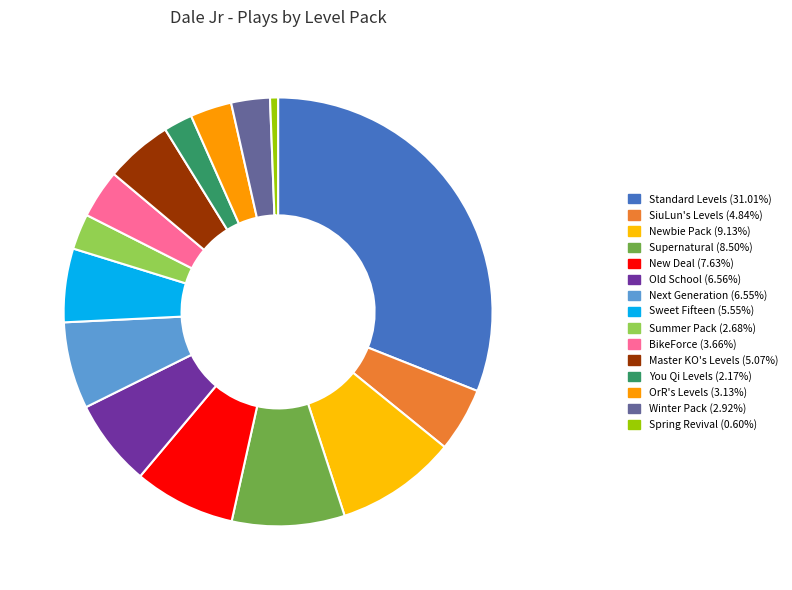

To the nearest percent, what is the difference between the Sweet Fifteen and You Qi Levels slice percentages?

3%